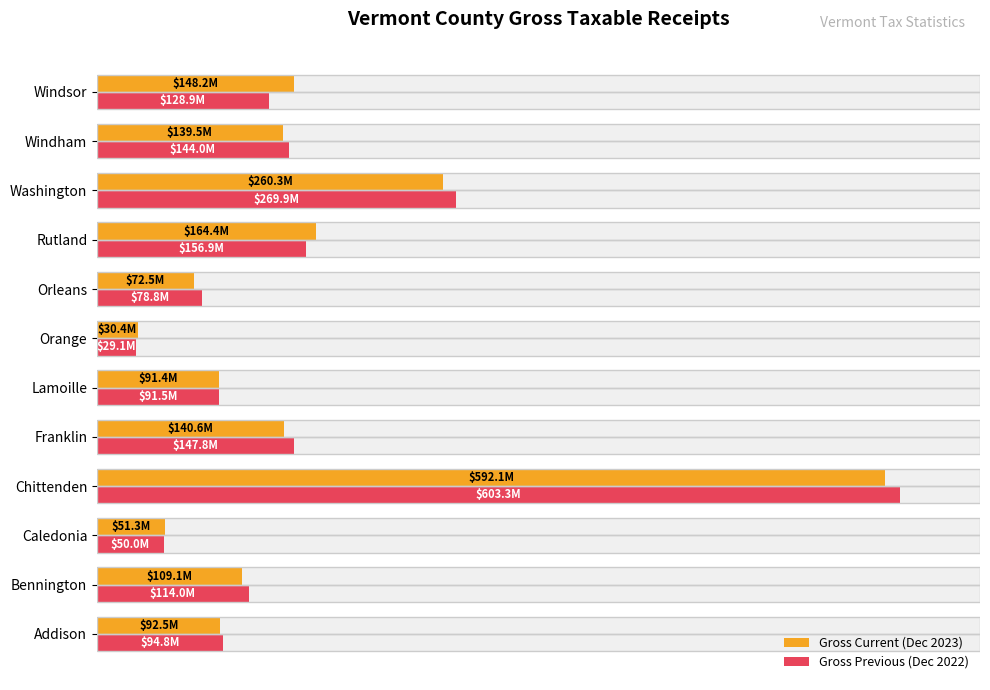

List the series in order of their peak value, highest first.

Gross Previous (Dec 2022), Gross Current (Dec 2023)